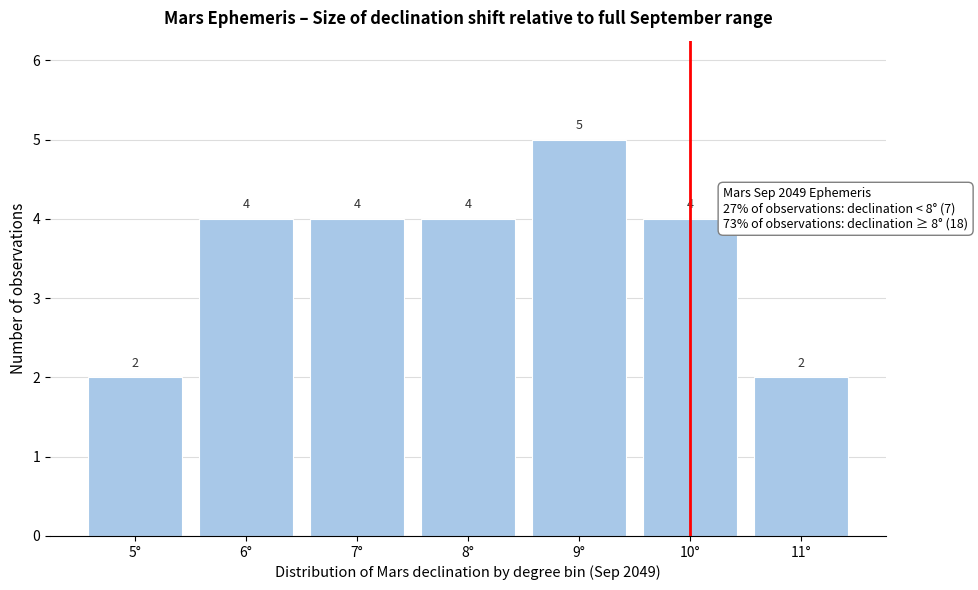

Reading left to right, extract all data points from this chart.

5°=2	6°=4	7°=4	8°=4	9°=5	10°=4	11°=2